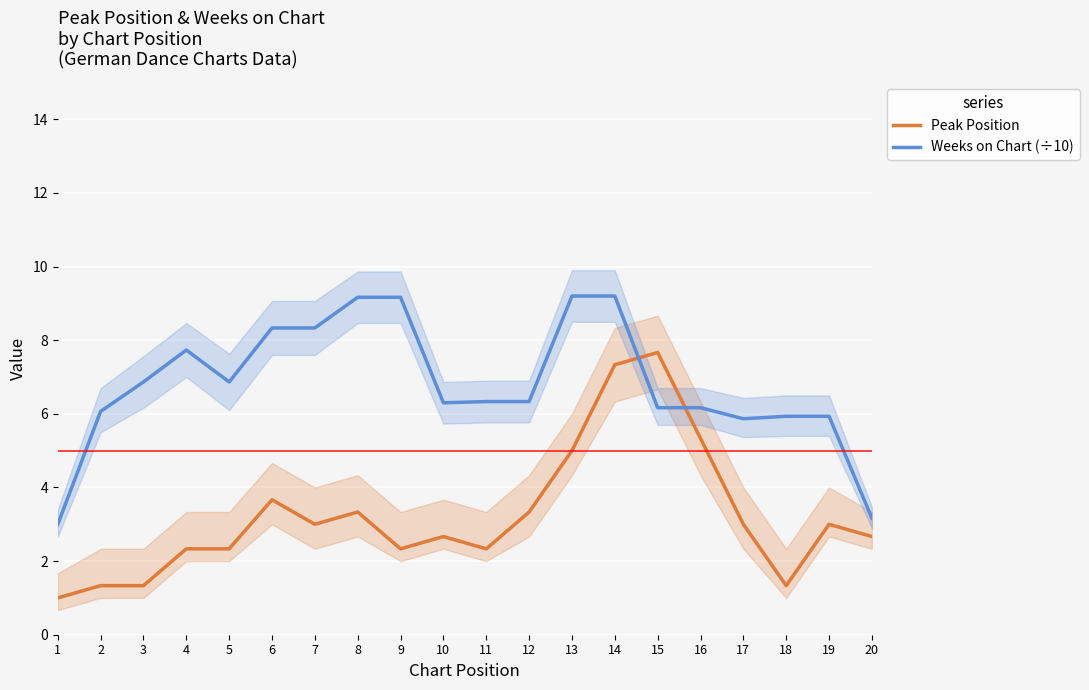

What is the value of the Peak Position point at the 1st from the left?

1.0